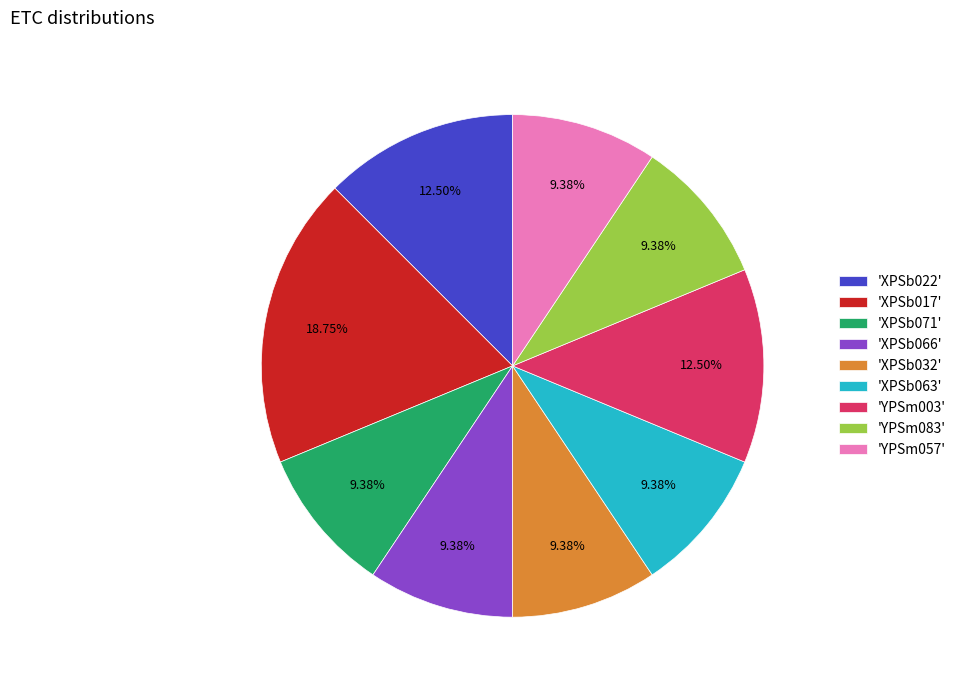

To the nearest percent, what is the difference between the largest and smallest slice percentages?

9%